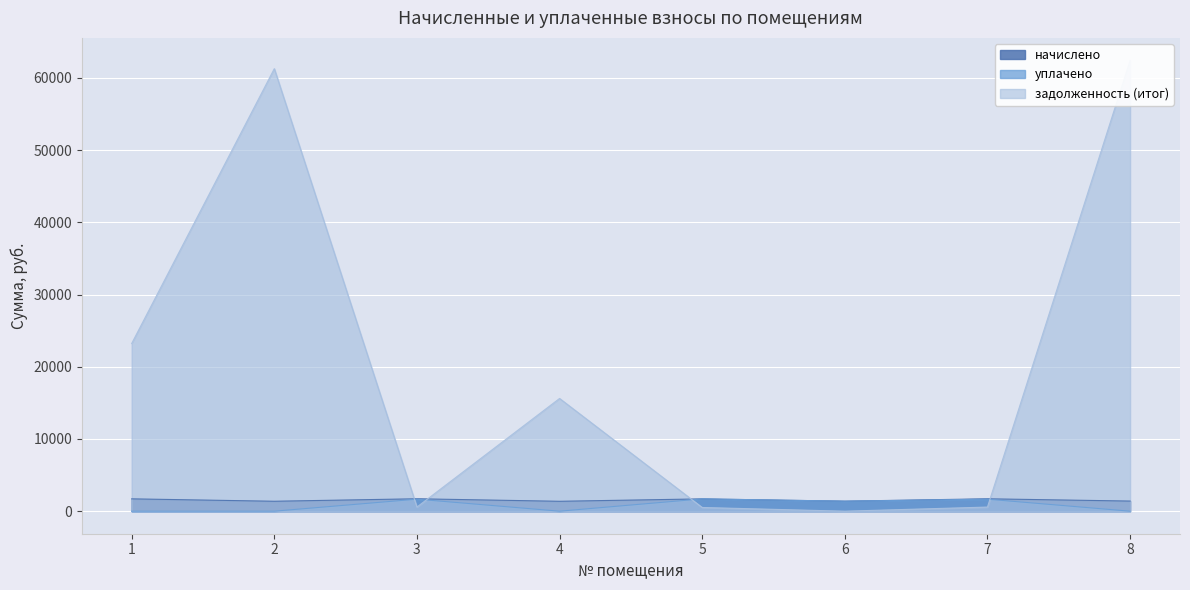

Reading left to right, extract all data points from this chart.

начислено: 1709.4	1376.7	1719.7	1371.6	1704.3	1387.0	1717.1	1402.3
уплачено: 0.0	0.0	1664.5	0.0	1704.3	1387.0	1661.0	0.0
задолженность (итог): 23216.1	61274.4	573.2	15607.7	513.5	0.0	572.4	62413.3